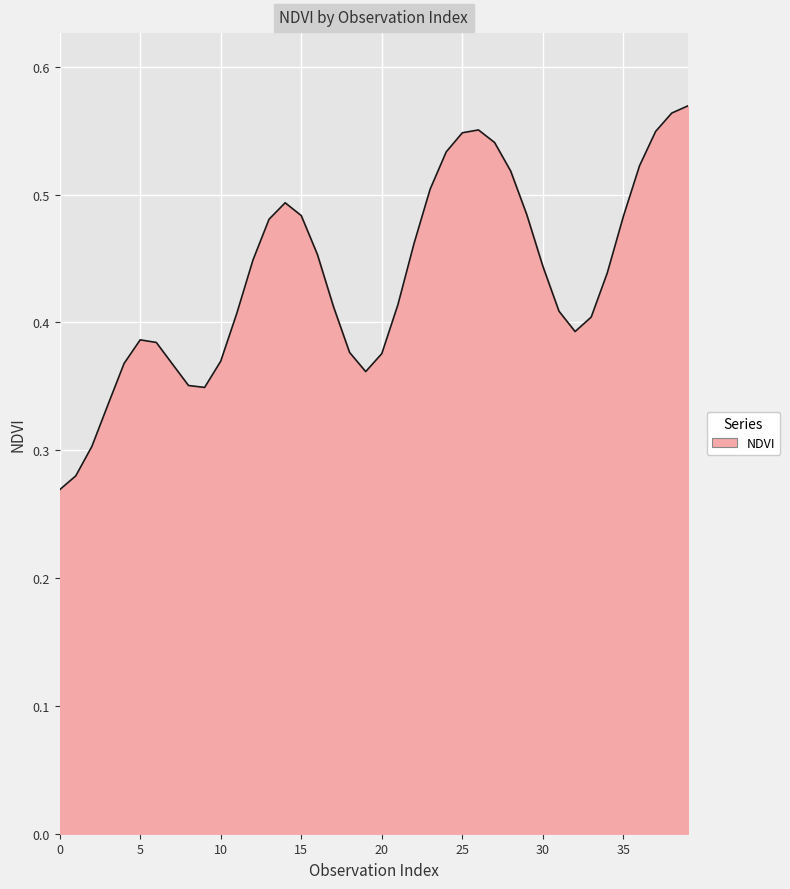

Count the number of categories in the chart.

40